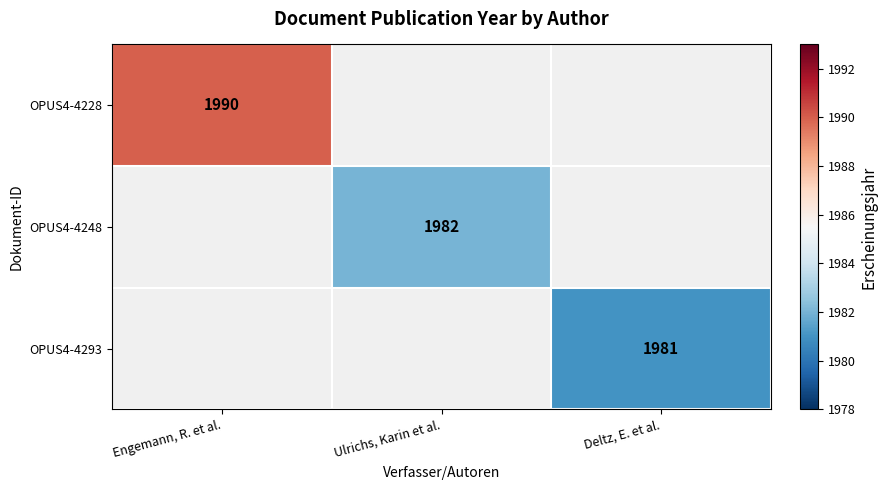

Is the value of OPUS4-4293 at Deltz, E. et al. greater than the value of OPUS4-4228 at Engemann, R. et al.?

No